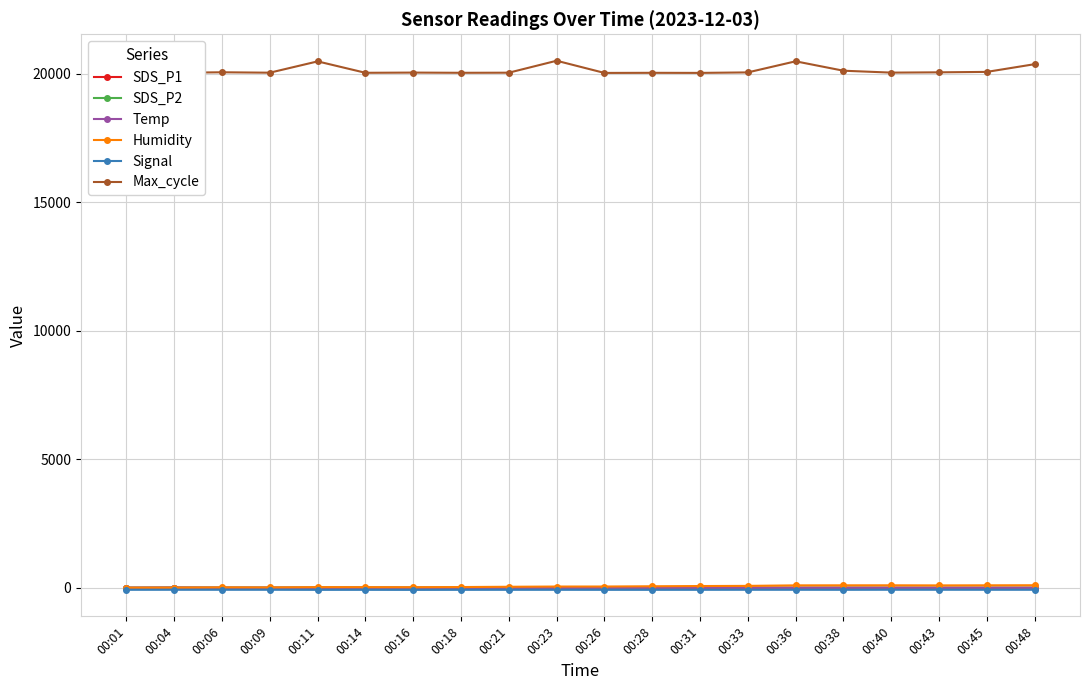

True or false: Max_cycle and SDS_P2 cross at least once.

False